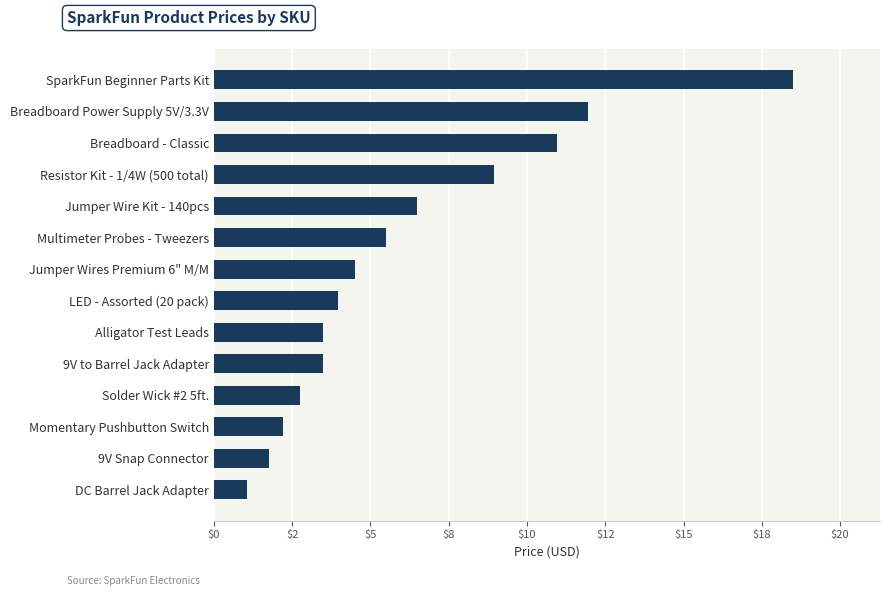

Are the bars horizontal?

Yes